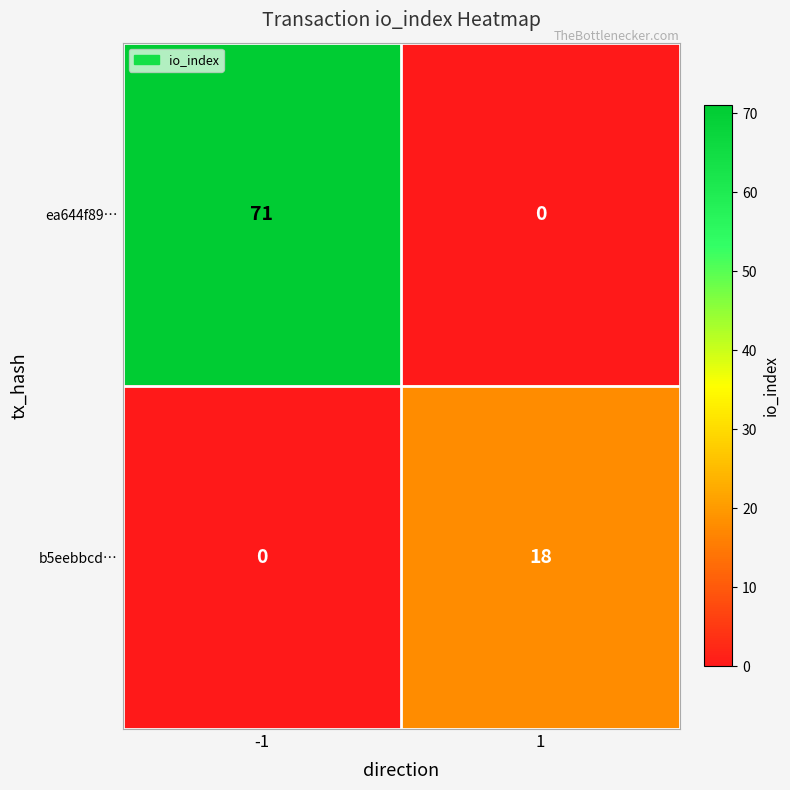

Which series has the largest range (max minus min)?

ea644f89…